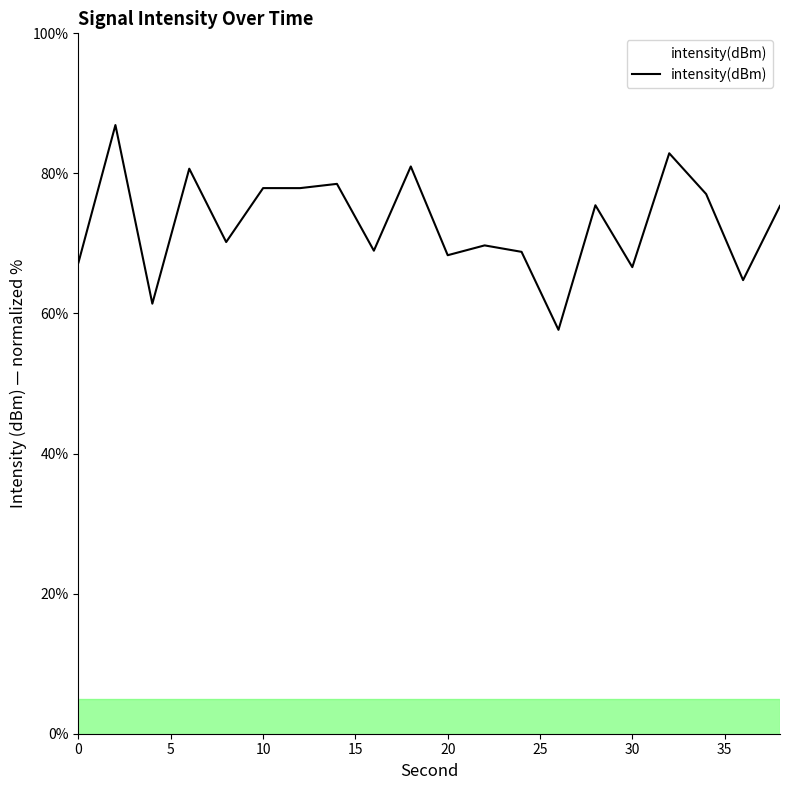

How many lines are shown in the chart?

1